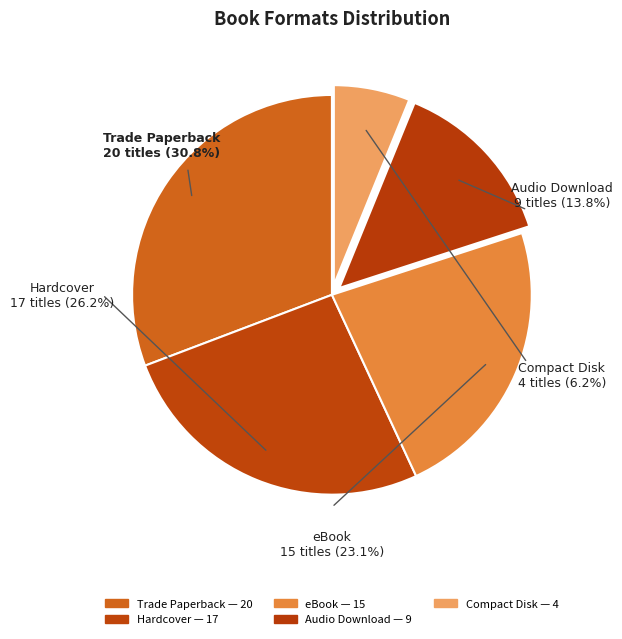

Is Trade Paperback the majority of the pie?

No